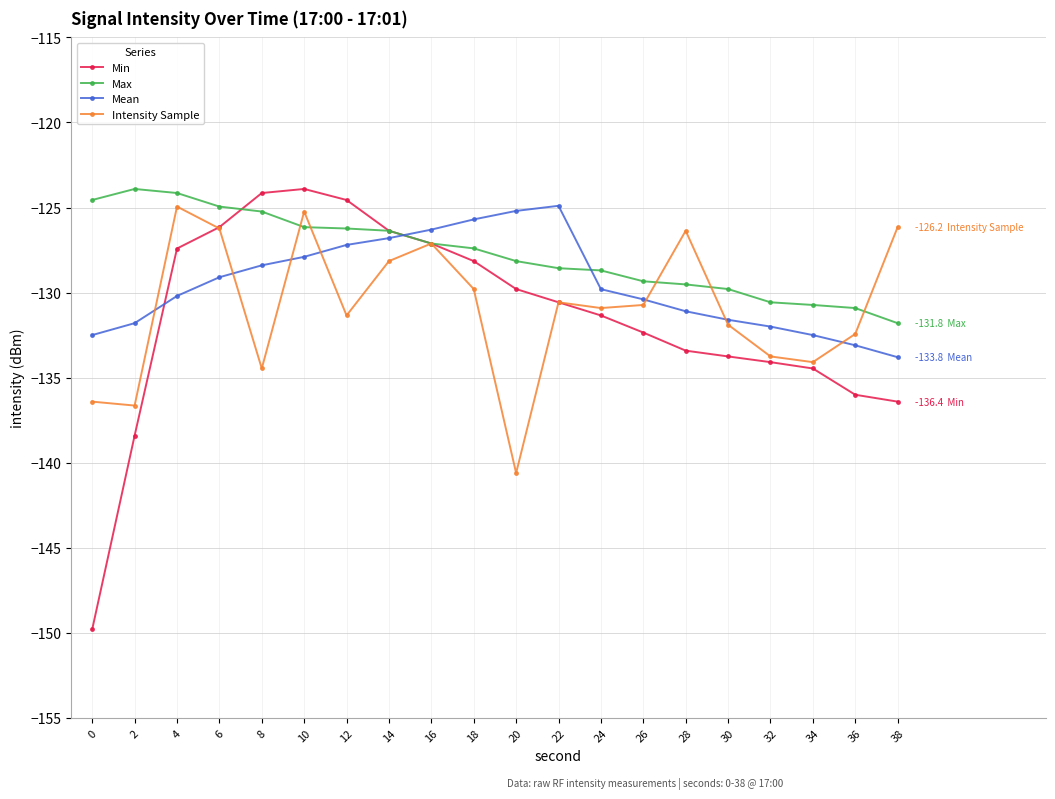

Which series has the largest range (max minus min)?

Min